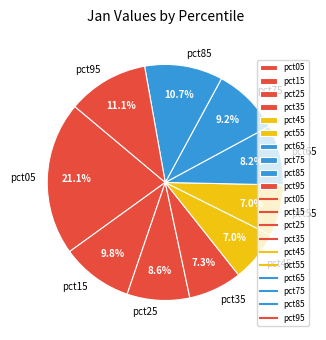

The pct75 slice represents 9% of the pie. True or false?

True